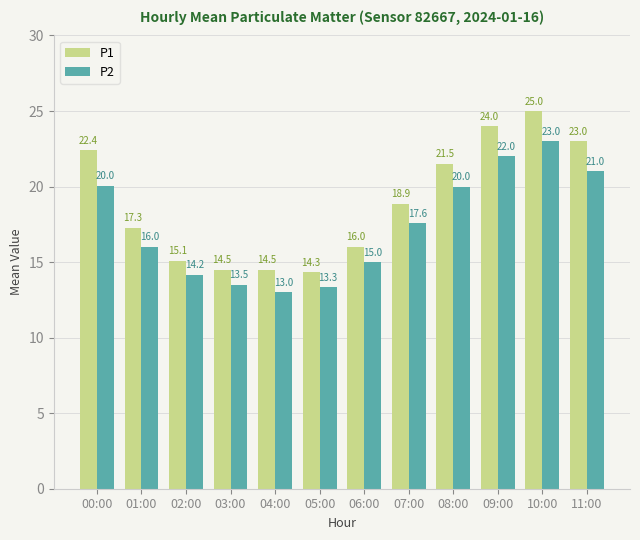

The P1 series shows 17.3 at 01:00. True or false?

True